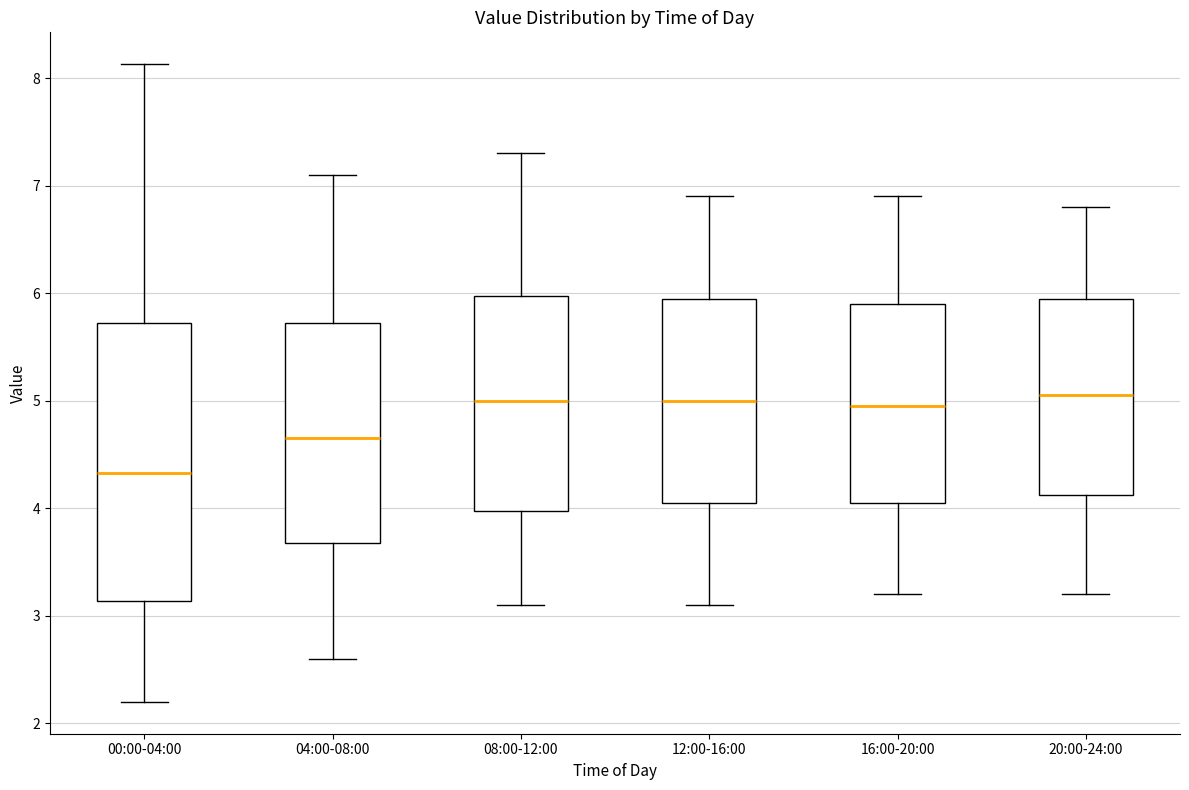

Reading left to right, read every box against the y-axis: the position of its median line, the range the box covers, and the ends of its whiskers. The values are not printed on the chart, so give them approximately, as read against the axis.

00:00-04:00: median 4.3, box 3.1 to 5.7, whiskers 2.2 to 8.1
04:00-08:00: median 4.7, box 3.7 to 5.7, whiskers 2.6 to 7.1
08:00-12:00: median 5.0, box 4.0 to 6.0, whiskers 3.1 to 7.3
12:00-16:00: median 5.0, box 4.1 to 6.0, whiskers 3.1 to 6.9
16:00-20:00: median 5.0, box 4.1 to 5.9, whiskers 3.2 to 6.9
20:00-24:00: median 5.1, box 4.1 to 6.0, whiskers 3.2 to 6.8